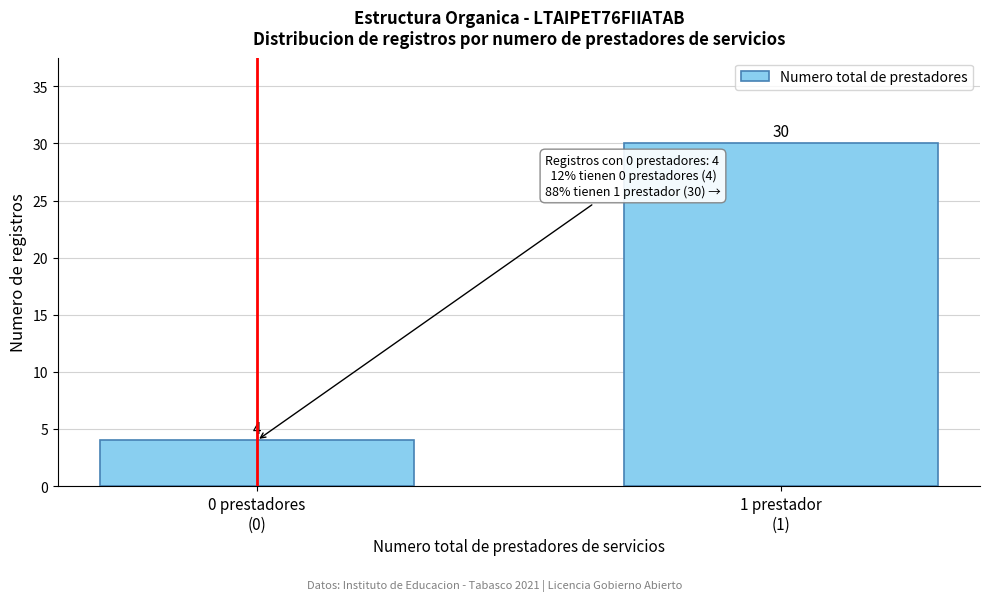

Reading left to right, list all the values displayed in this chart.

4	30